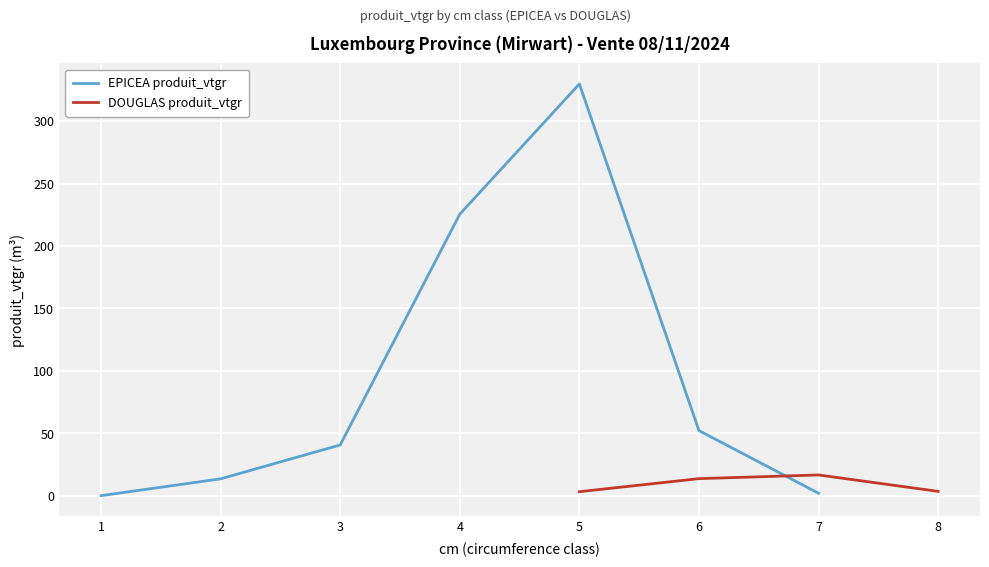

What is the difference between the second highest and minimum values?

10.5